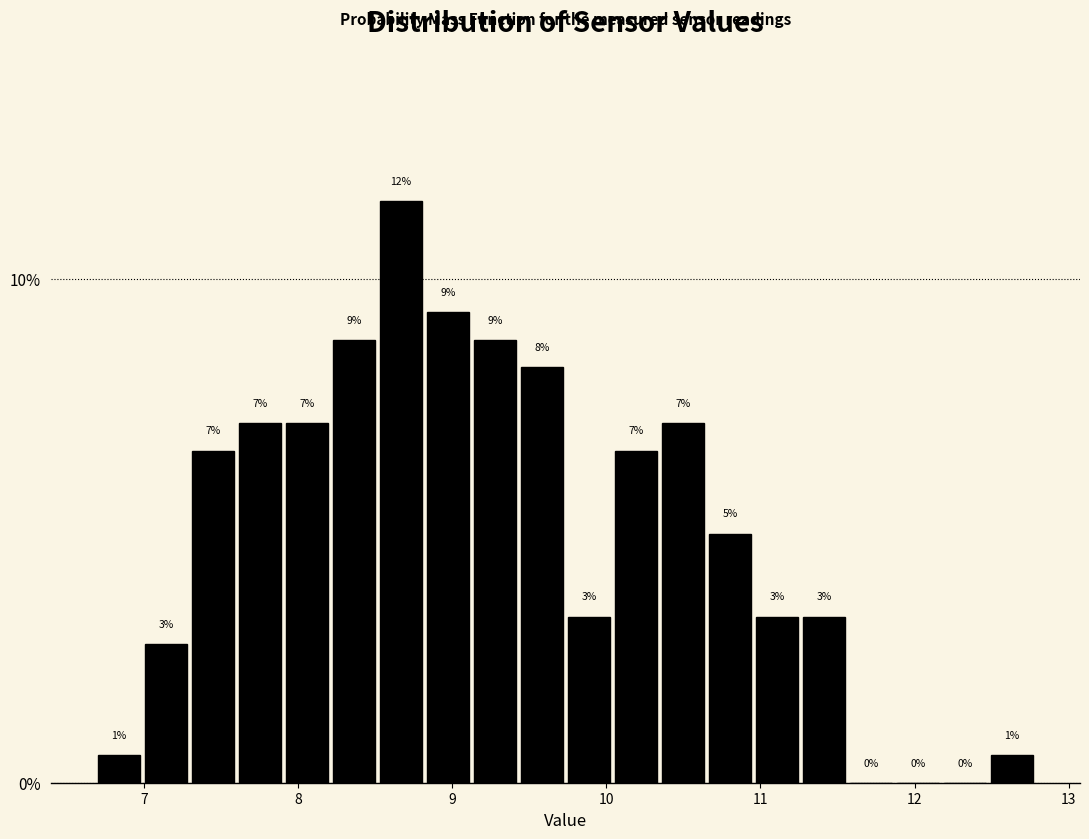

Read against the x-axis, roughly where is the centre of the tallest bar?

8.7